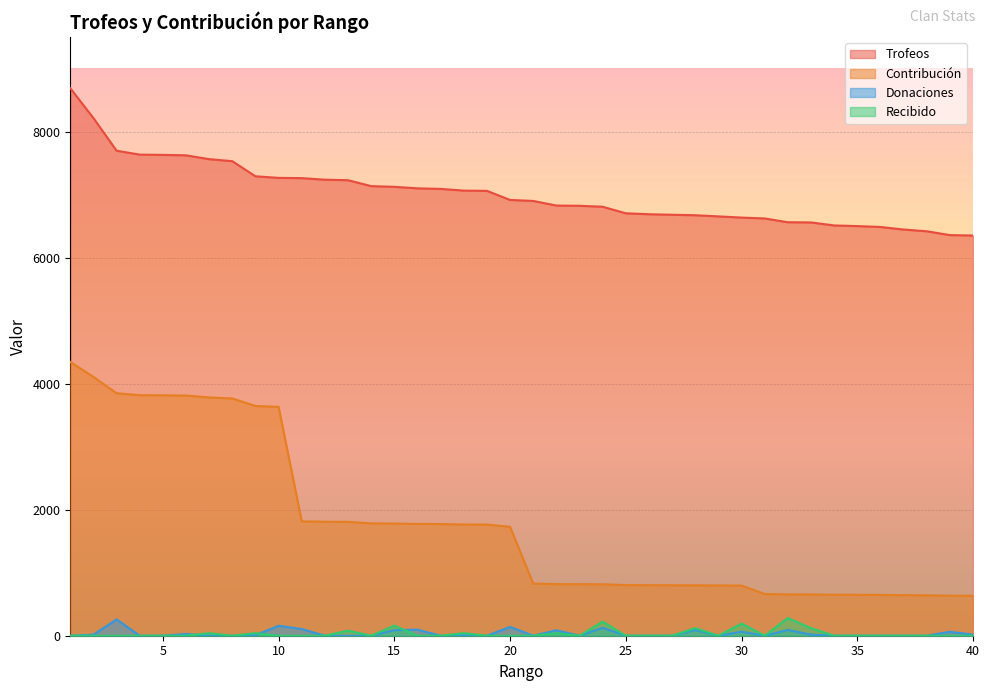

True or false: Trofeos and Contribución cross at least once.

False